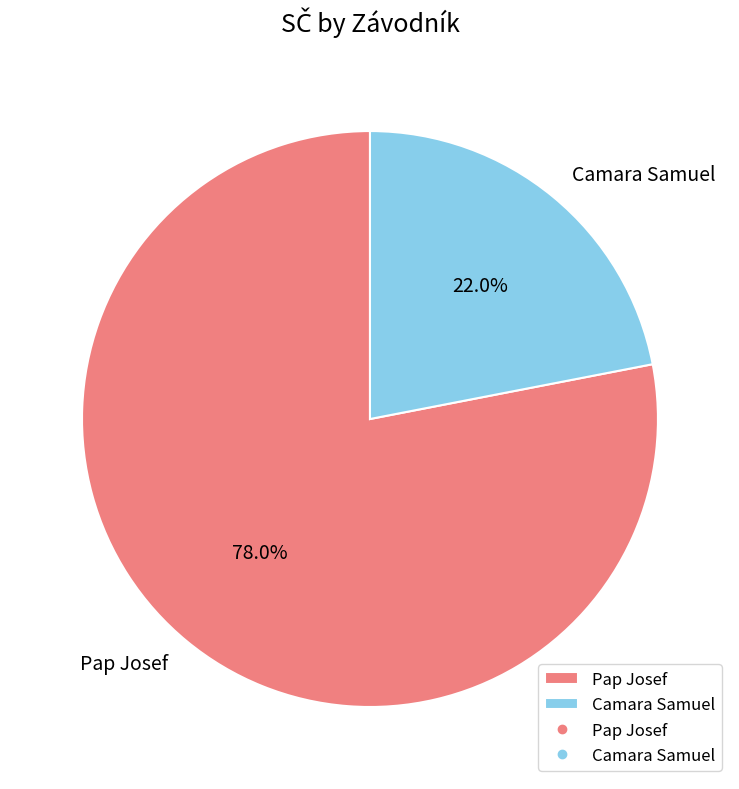

What percentage is the Pap Josef slice, to the nearest percent?

78%